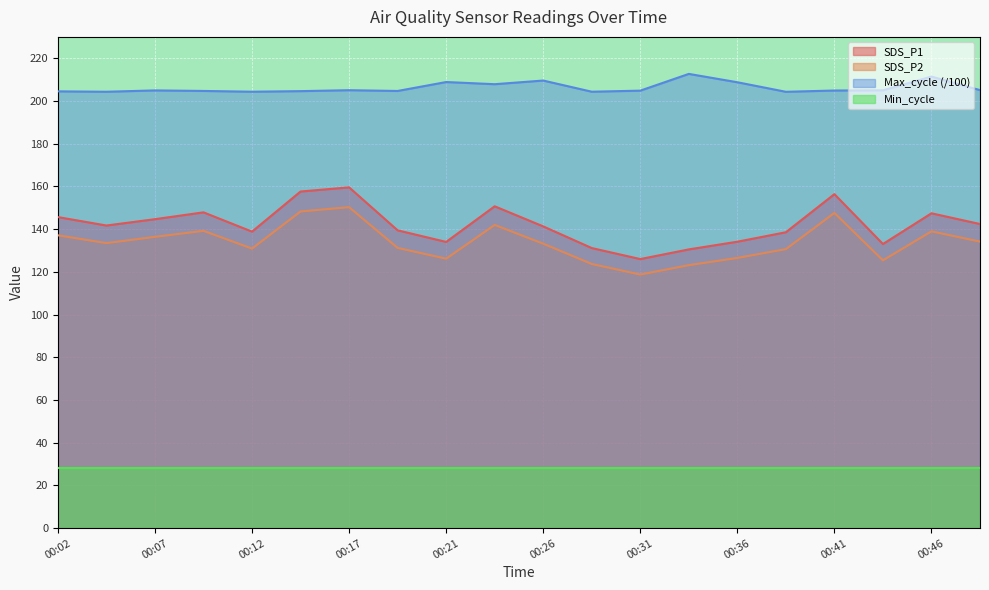

At which category is the sum across all series the highest?

00:17